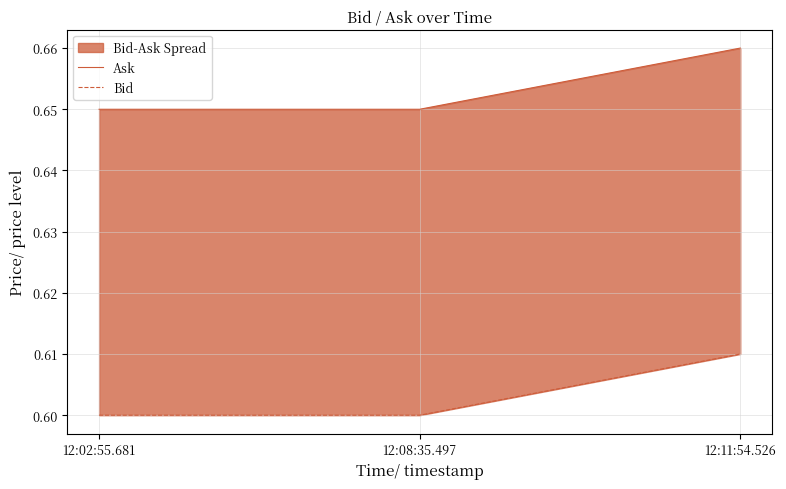

Does the chart have visible grid lines?

Yes